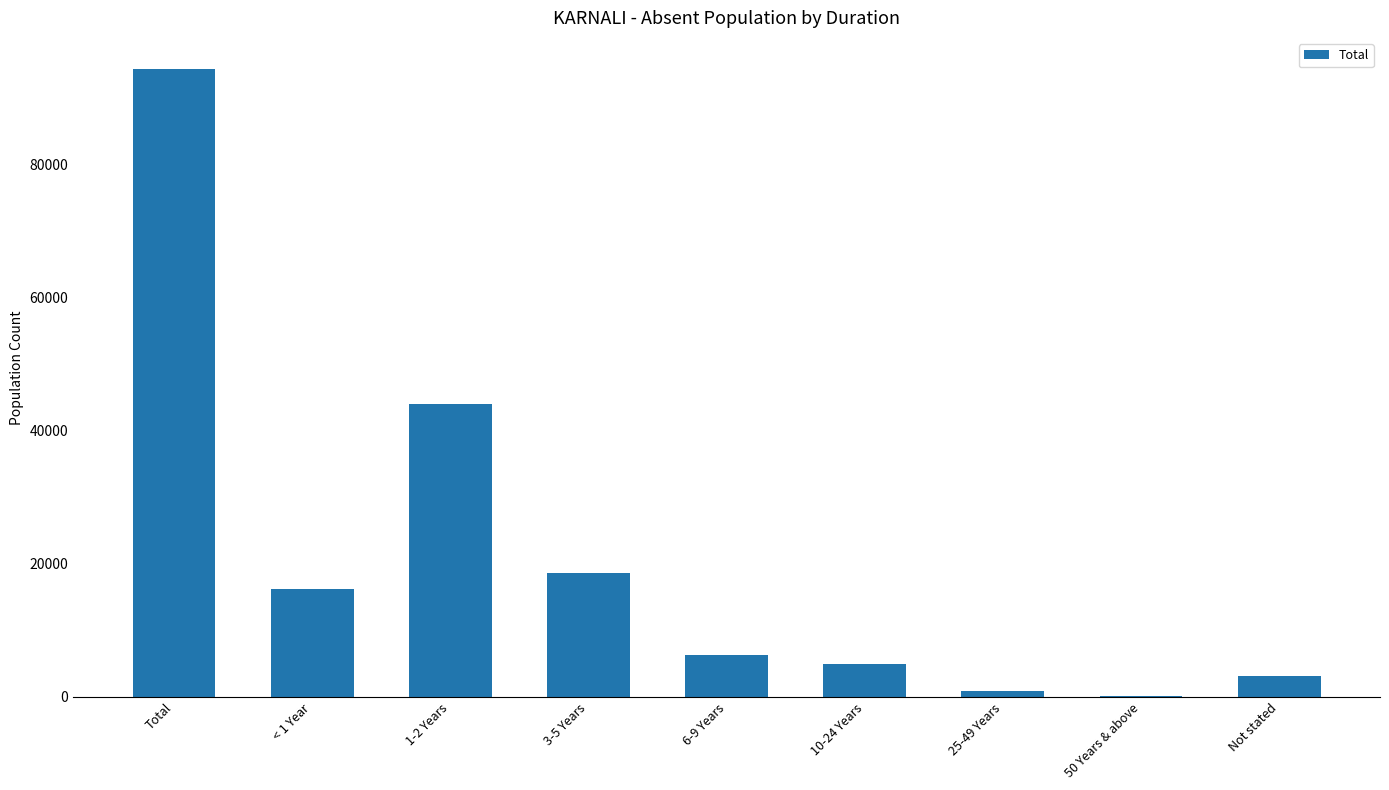

What is the average value?

20960